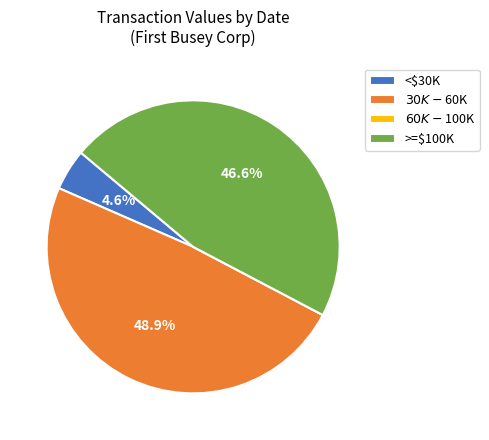

Is there a majority slice in this chart?

No